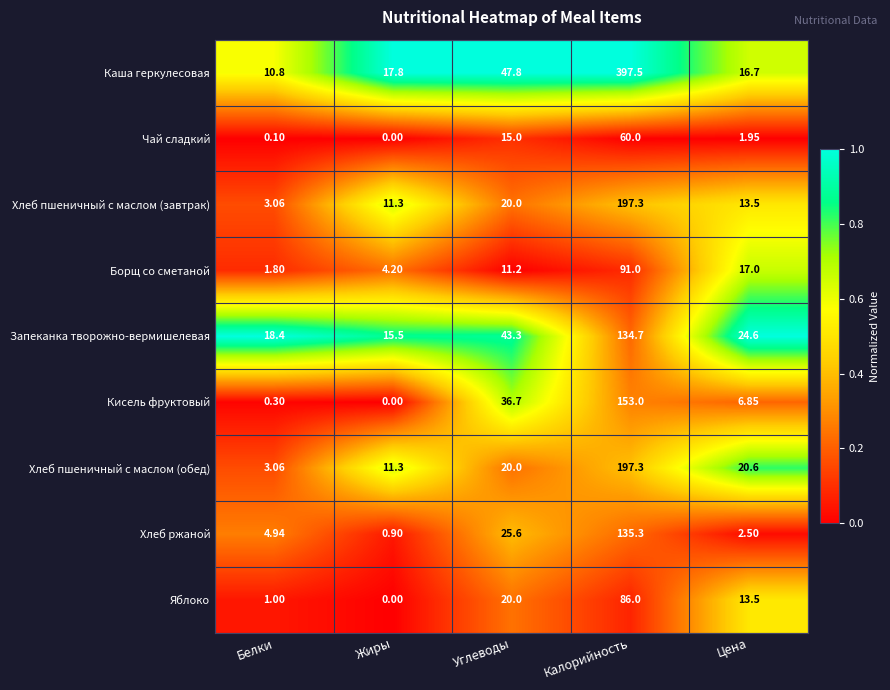

List the labels in order of Хлеб пшеничный с маслом (завтрак) value, smallest first.

Белки, Жиры, Цена, Углеводы, Калорийность